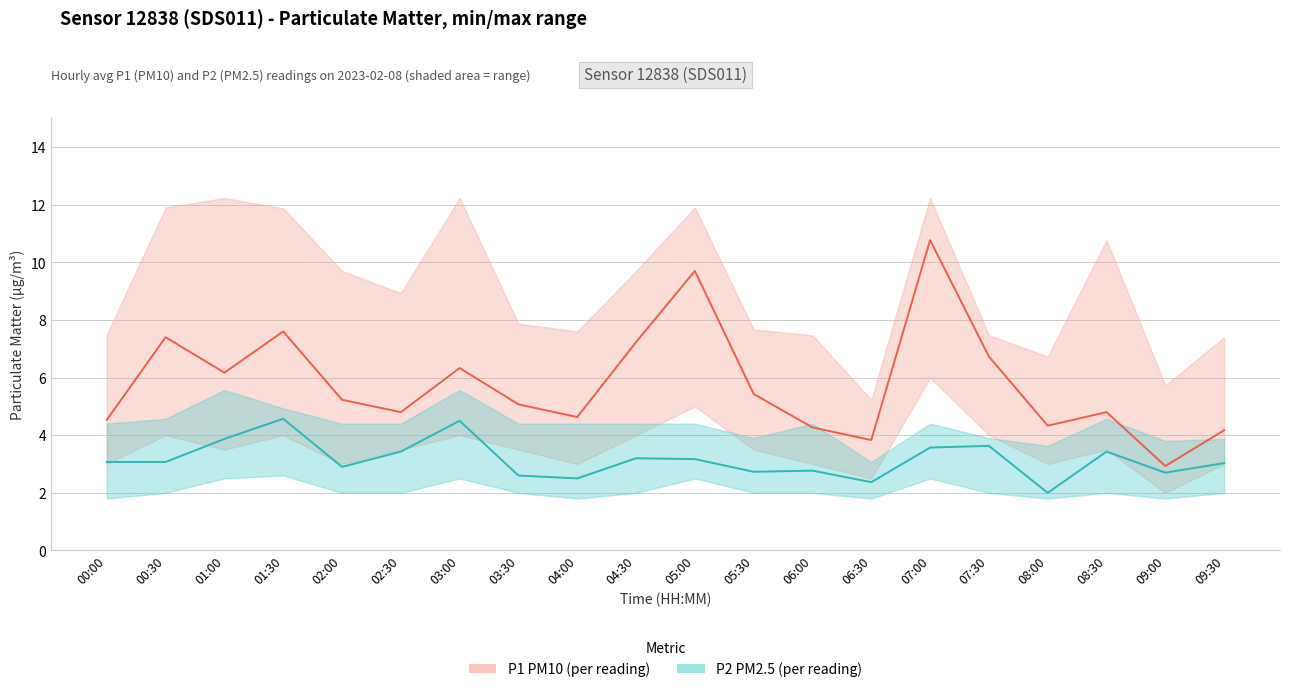

Which series has the largest range (max minus min)?

P1 PM10 (avg)